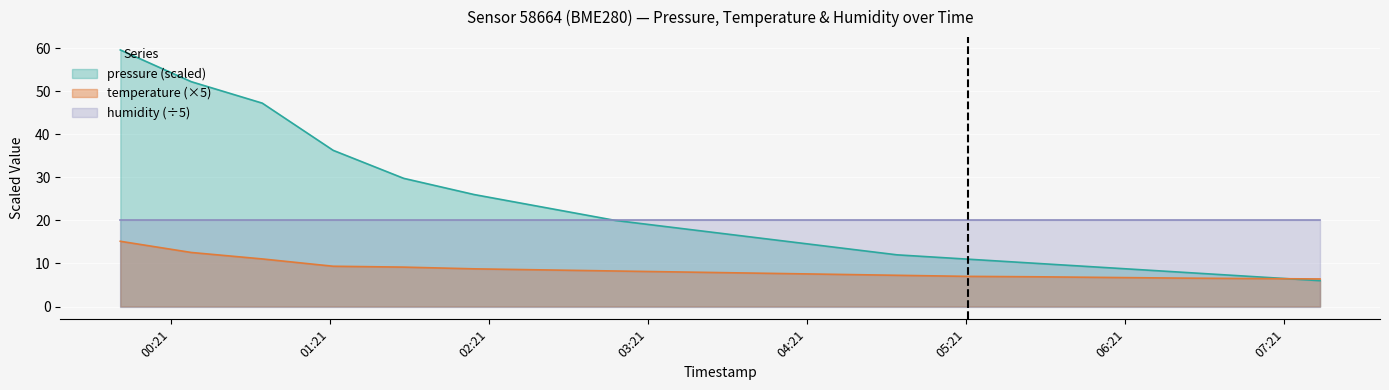

Where does the pressure series first go above 18?

2023-01-16T00:02:00